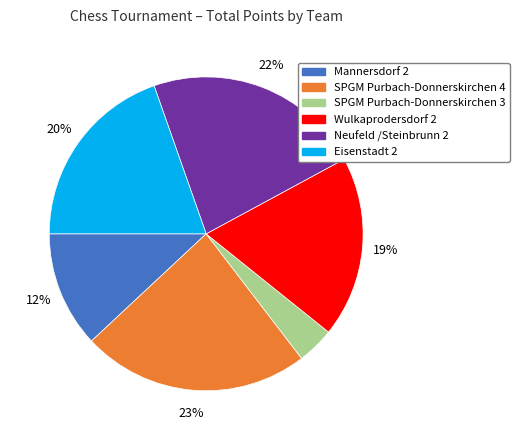

Is there a majority slice in this chart?

No